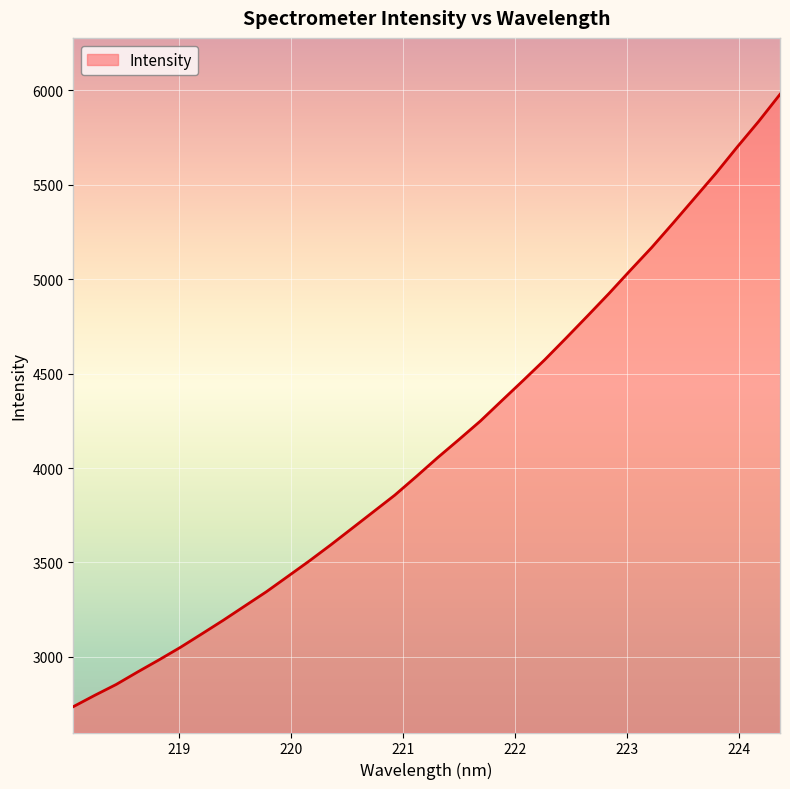

How many lines are shown in the chart?

1